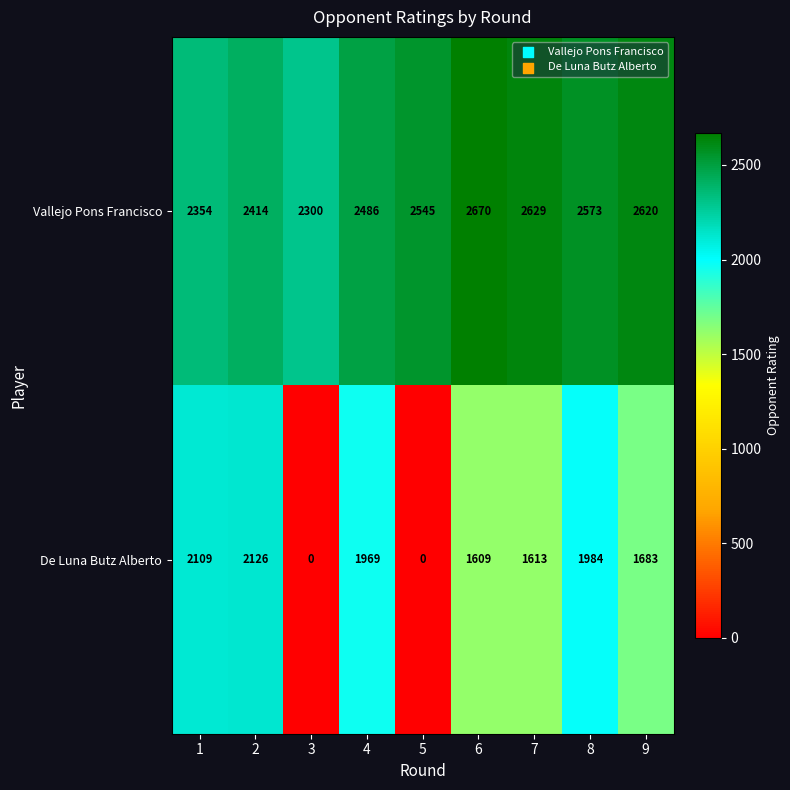

At which category is the sum across all series the highest?

8